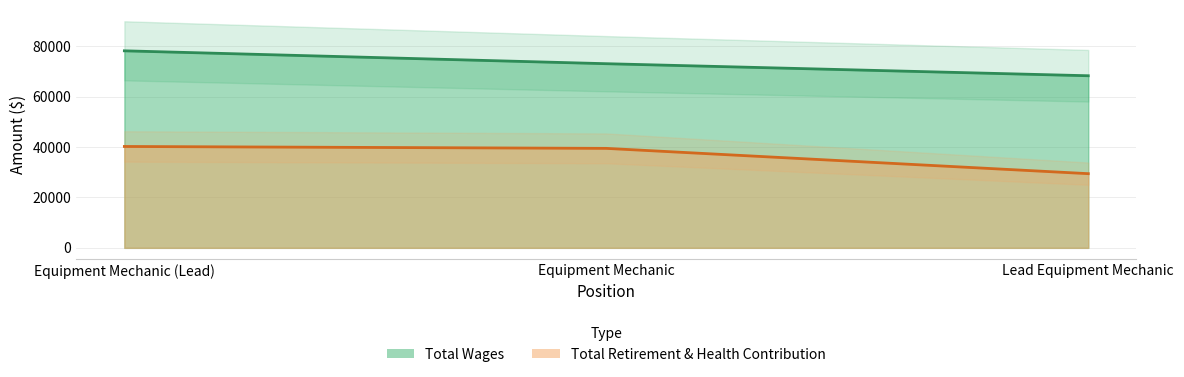

What is the average value of the Total Retirement & Health Contribution series?

36368